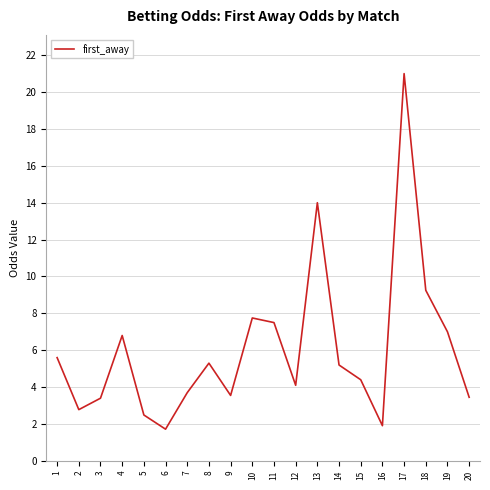

At which label does the data first exceed 5?

1